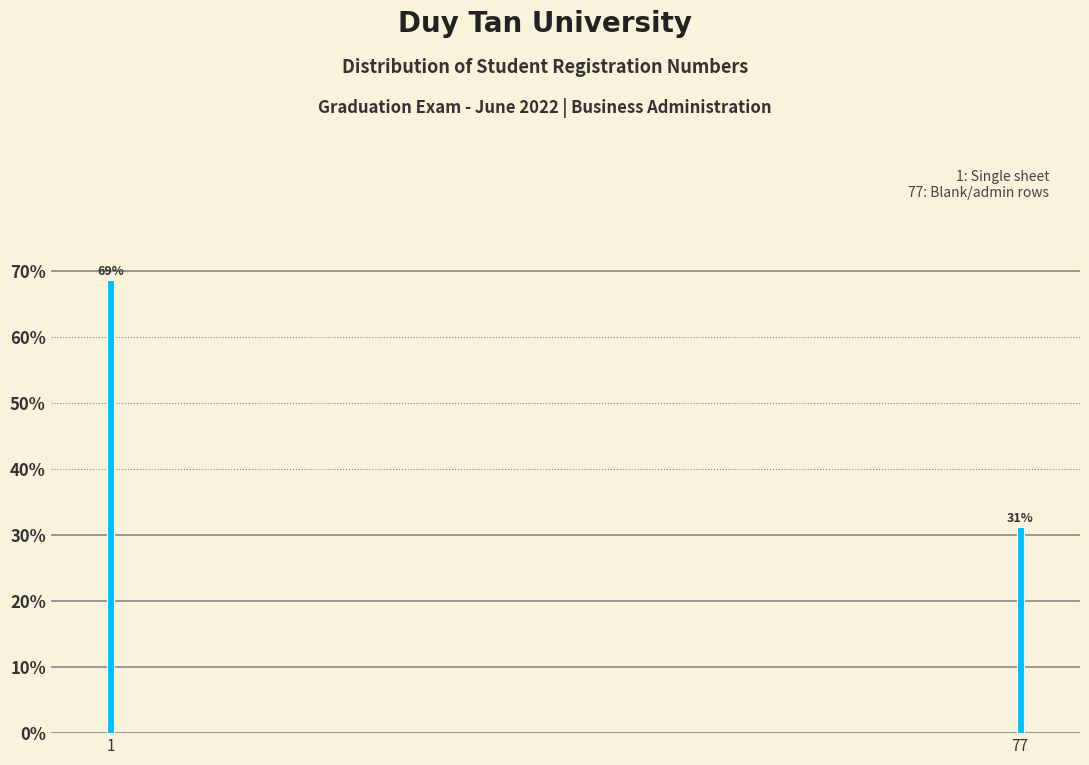

What is the sum of all values?

100.0